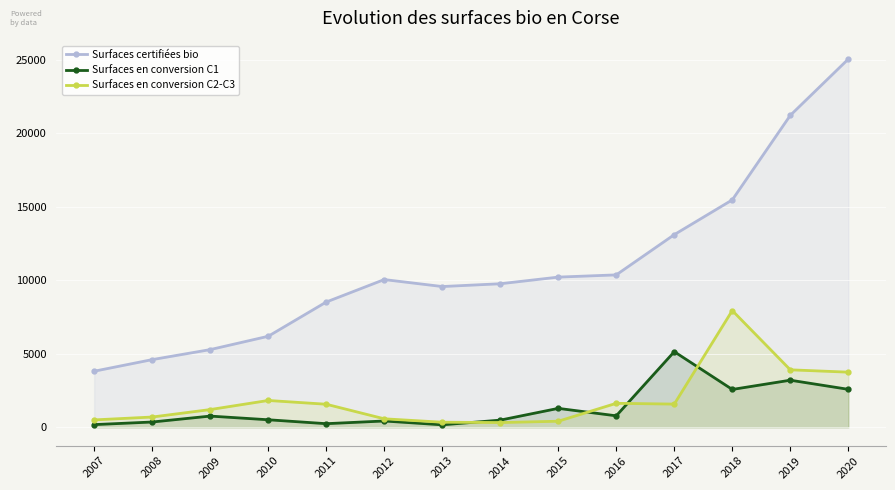

The value of Surfaces en conversion C1 at 2017 is 5146.3. True or false?

True